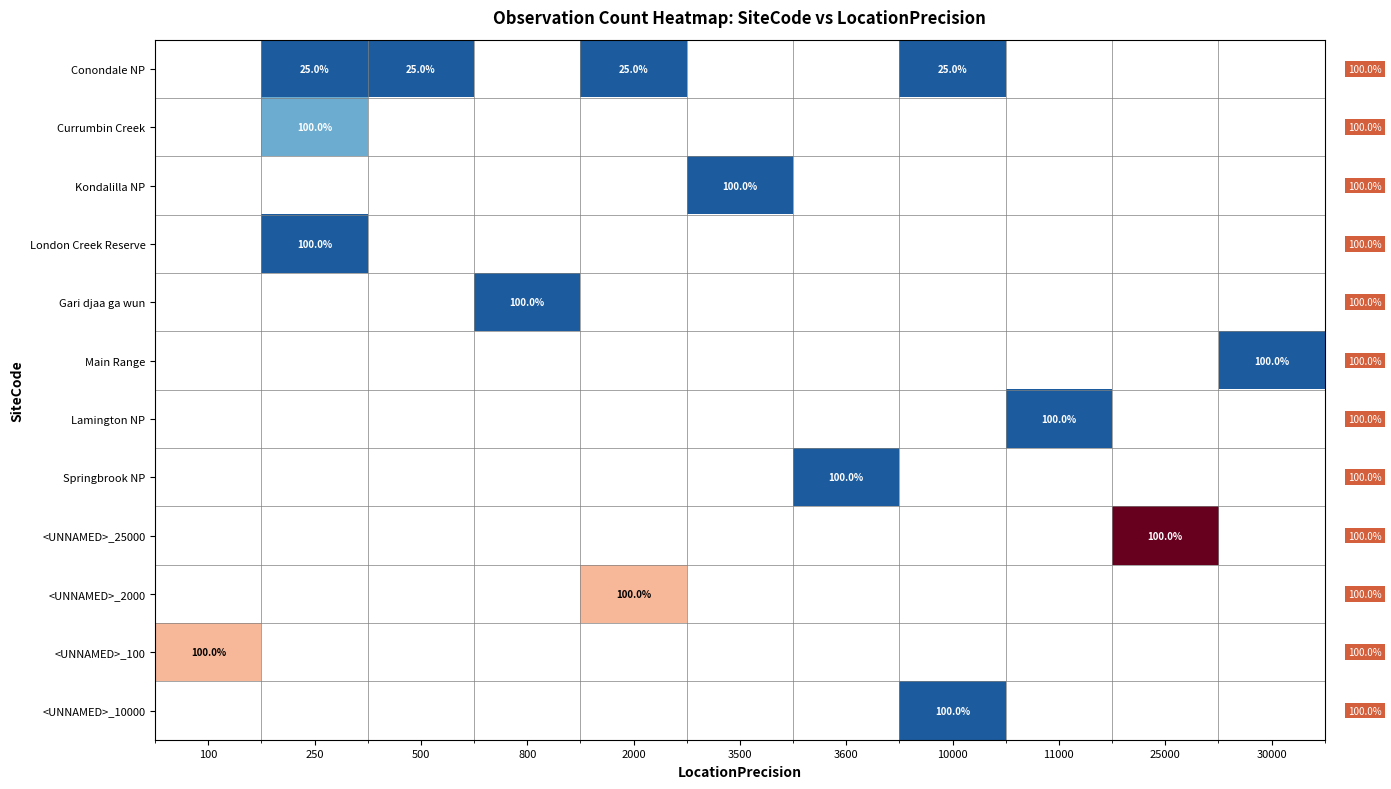

Is the value of <UNNAMED>_25000 at 250 greater than the value of Currumbin Creek at 500?

No